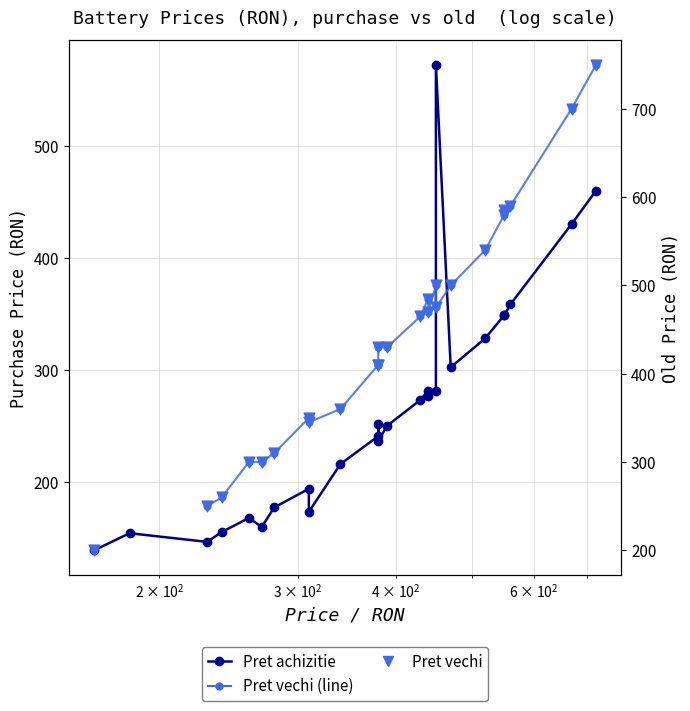

Which series contains the highest Y value?

Pret vechi (line)